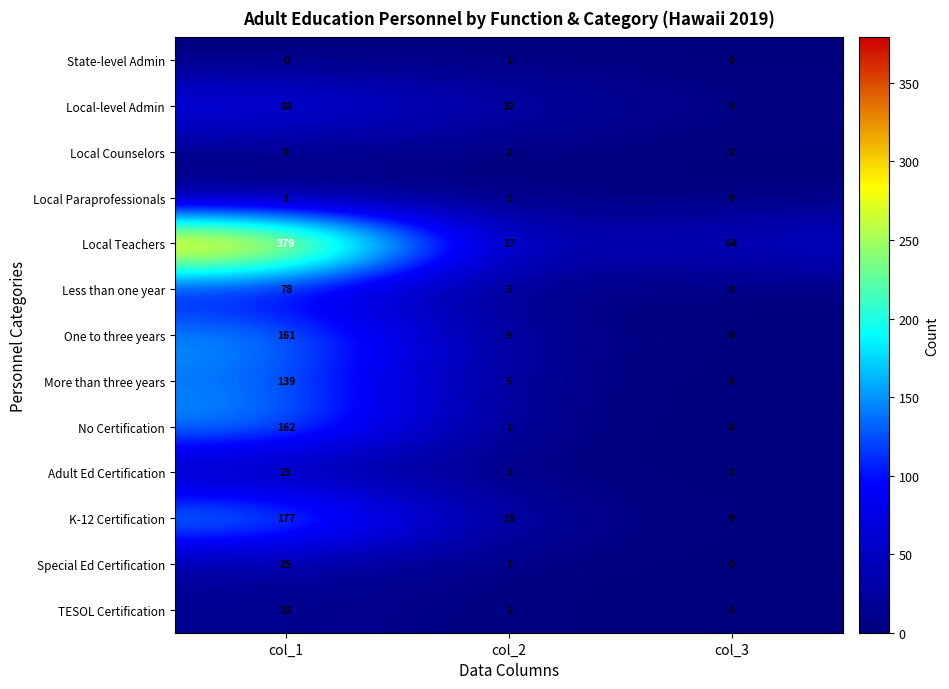

What is the total value across all series at col_1?

1257